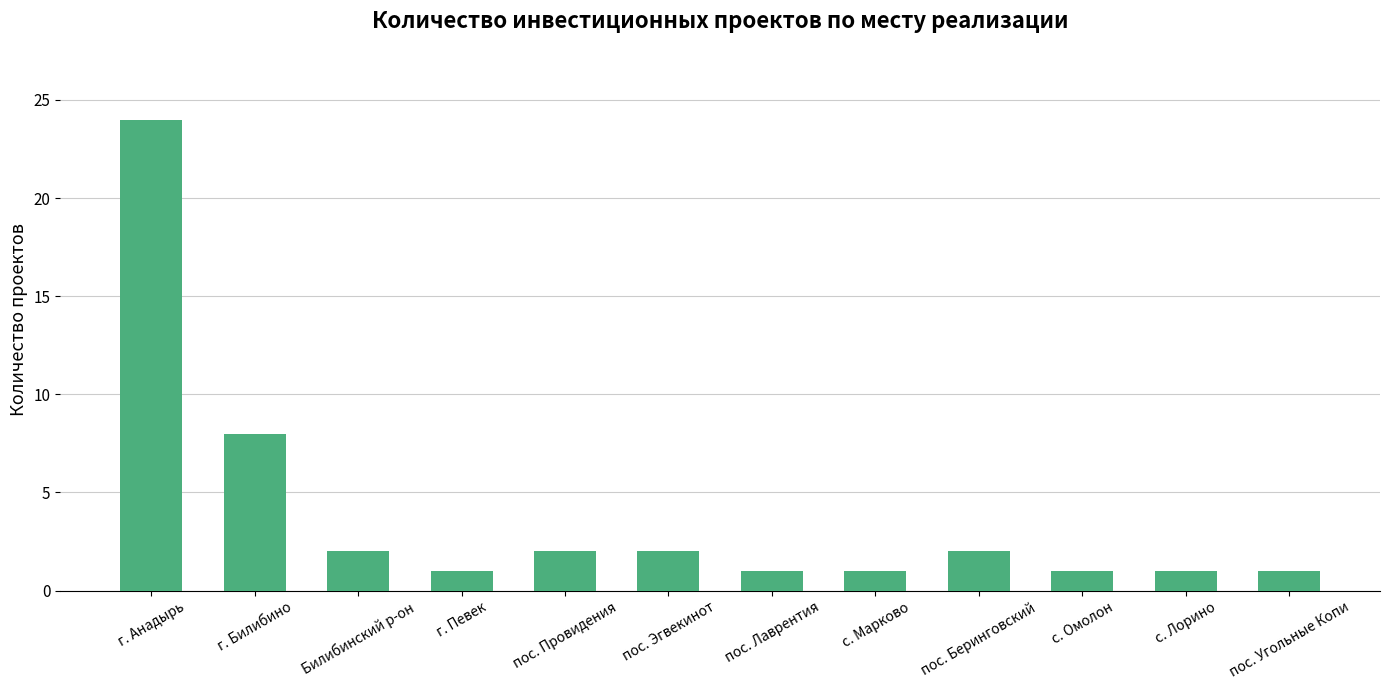

What is the average value?

4